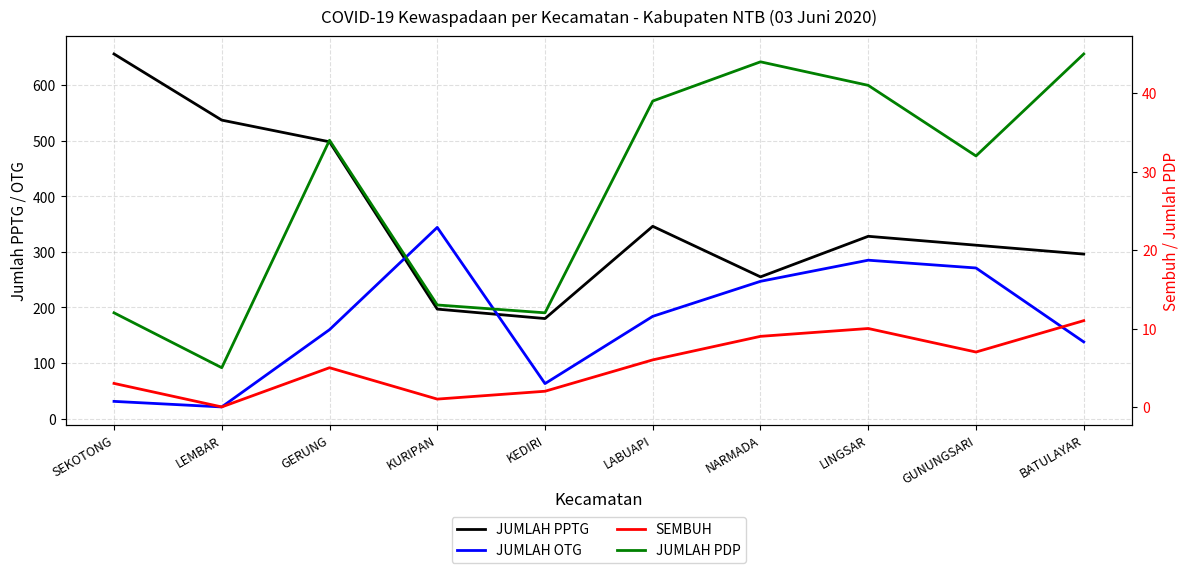

Is the value of SEMBUH at SEKOTONG greater than the value of JUMLAH PPTG at KEDIRI?

No